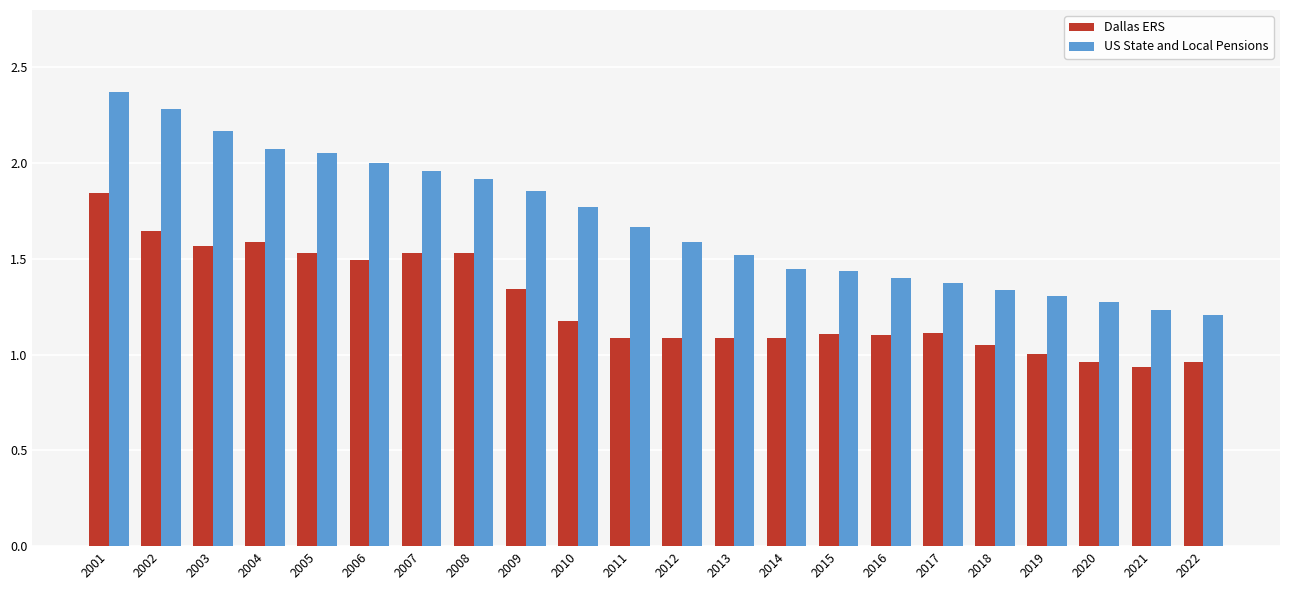

What are all the series names shown in the legend?

Dallas ERS, US State and Local Pensions